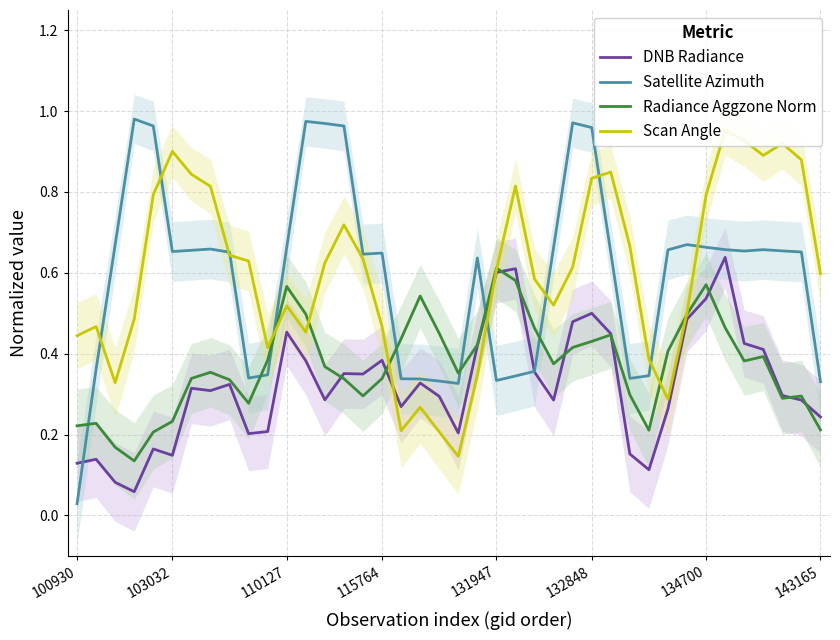

What is the difference between the maximum and second lowest values in the Satellite Azimuth series?

0.7